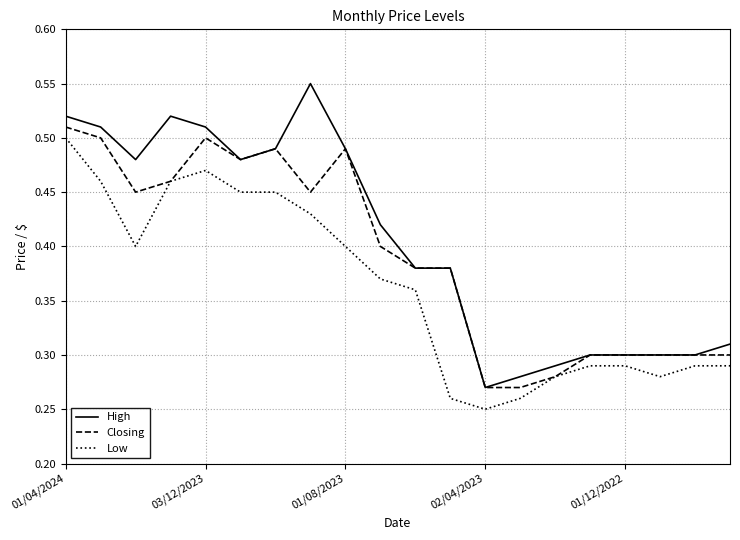

True or false: Low and High cross at least once.

False